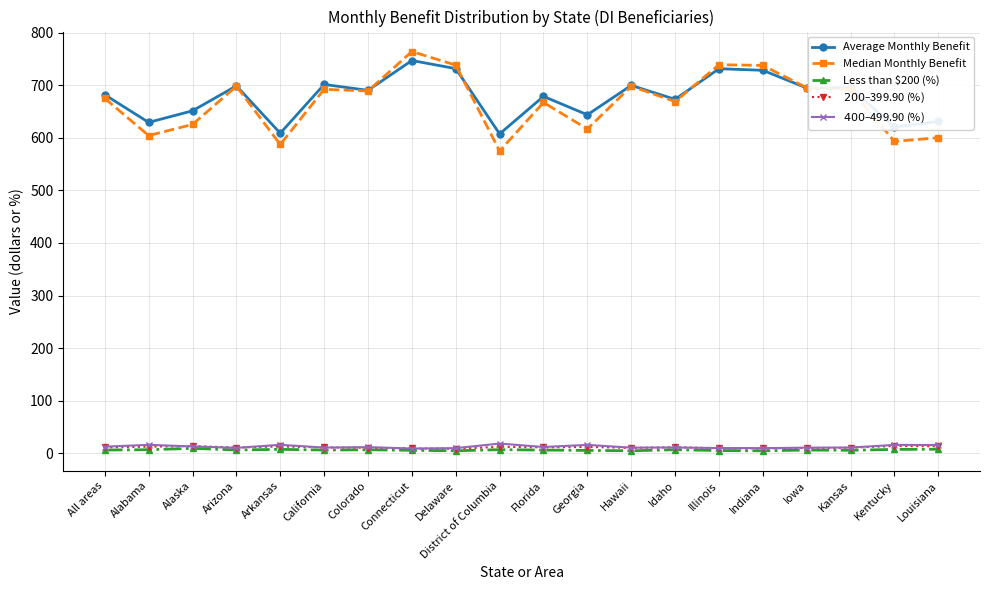

At which category does Median Monthly Benefit reach its first local peak?

Arizona